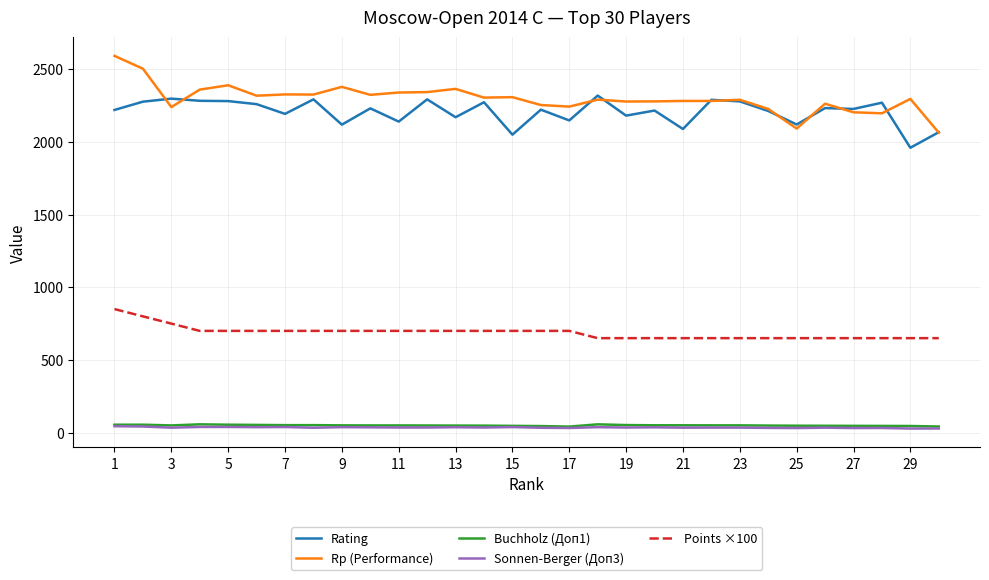

Which series has the widest spread of values?

Rp (Performance)